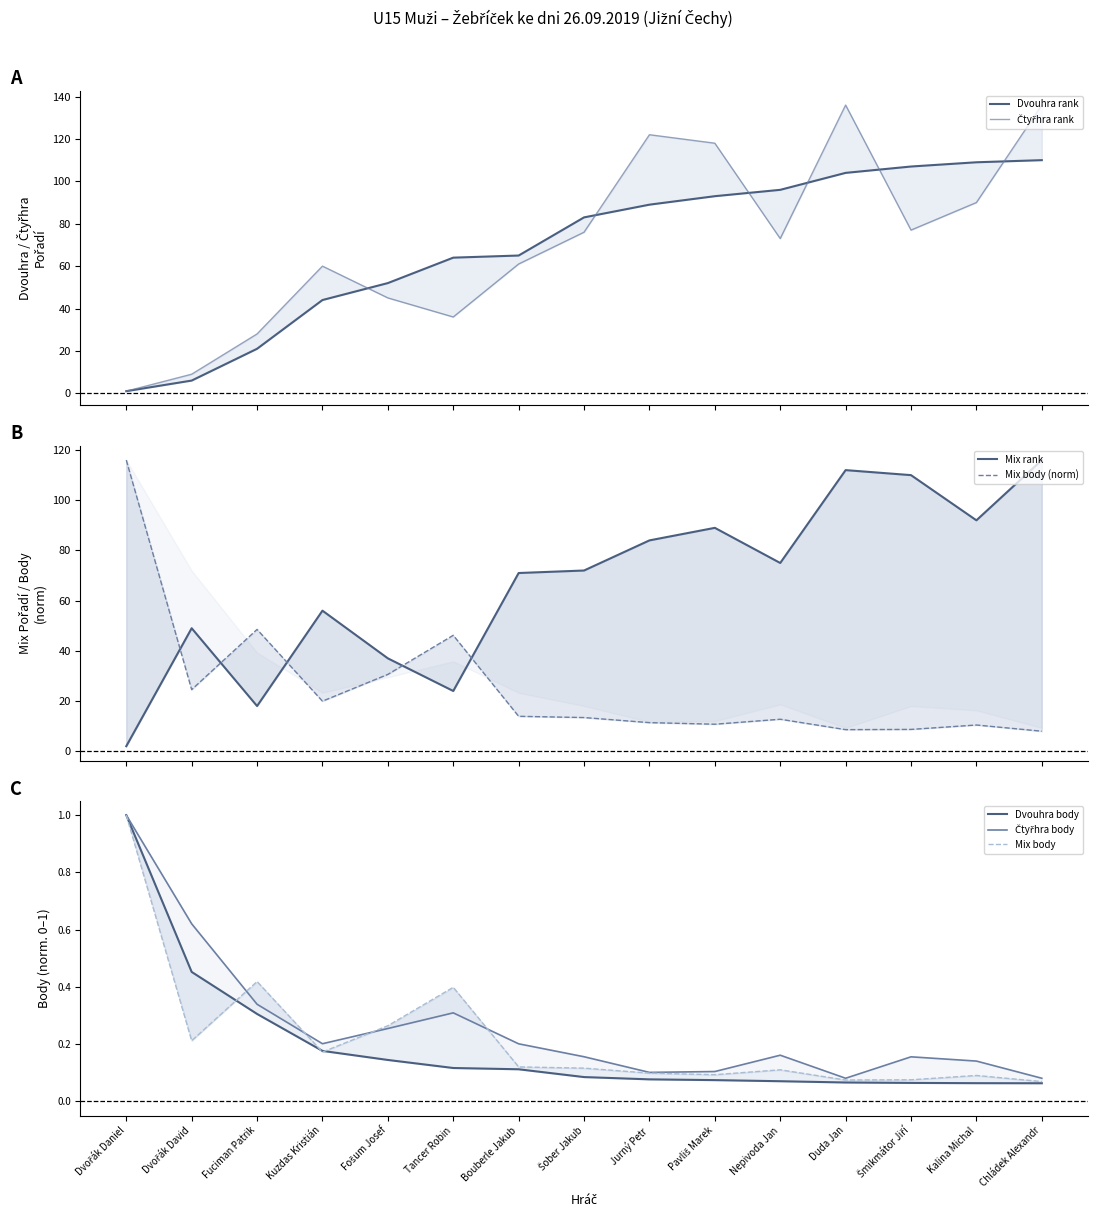

Is the value of Mix rank at Fuciman Patrik greater than the value of Čtyřhra body at Tancer Robin?

Yes